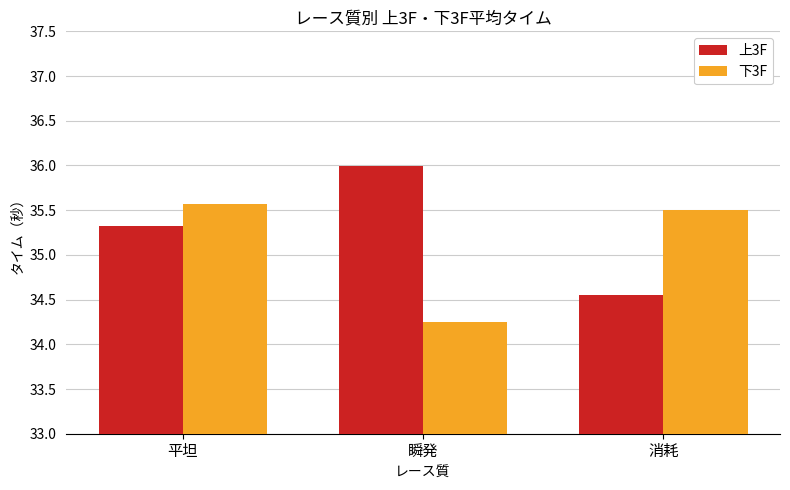

What is the total value across all series at 平坦?

70.9